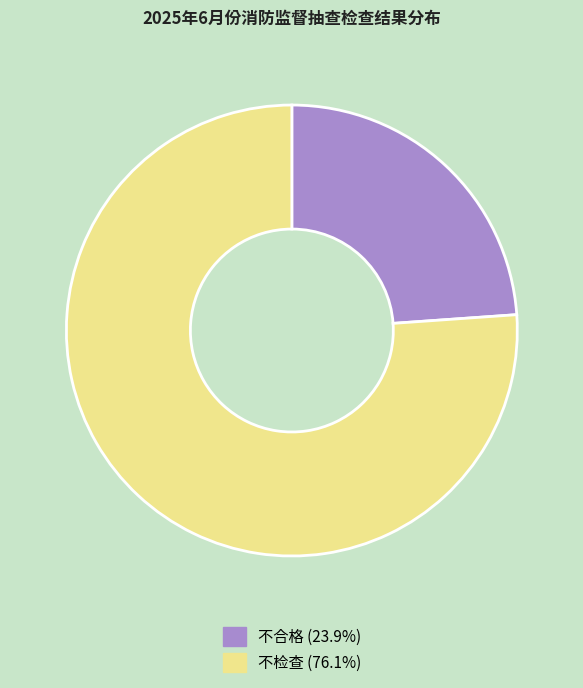

Is it true that 不合格 is 24% of the pie?

True